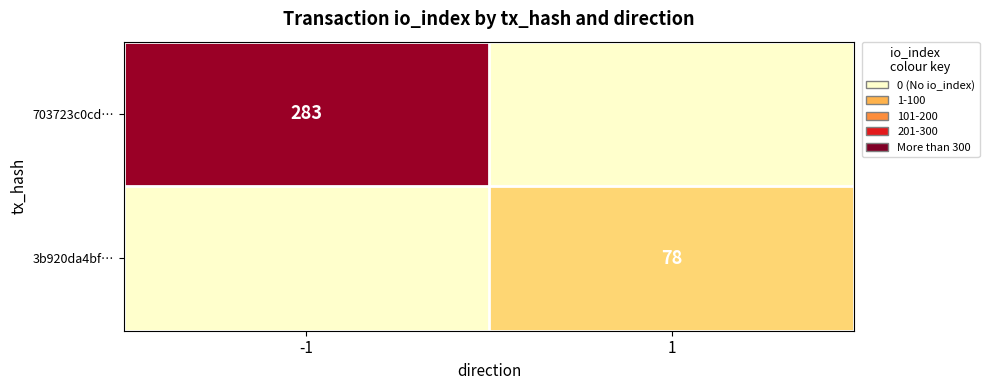

Where is 703723c0cd… nearest to the value 141?

1